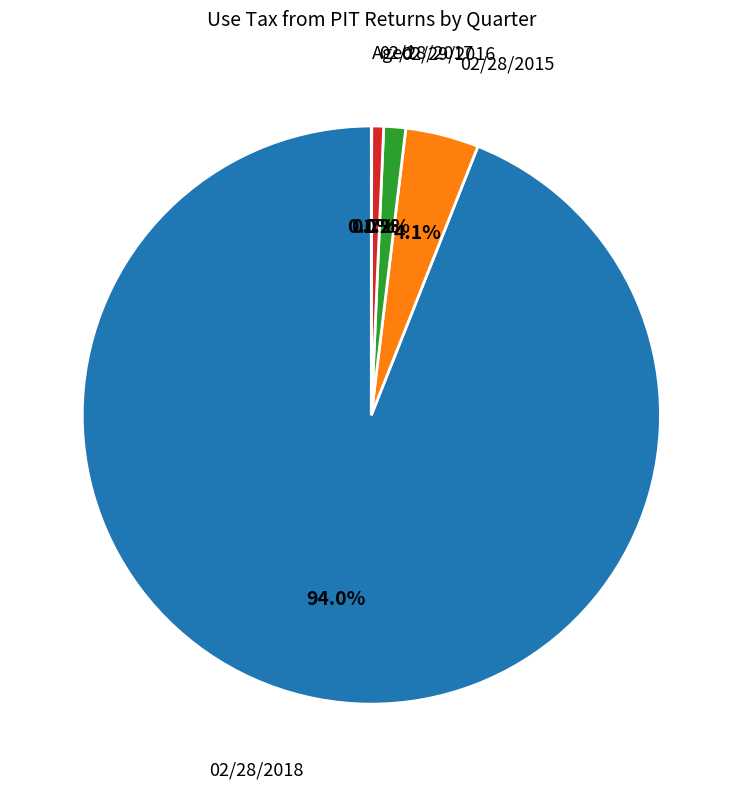

Is there a majority slice in this chart?

Yes